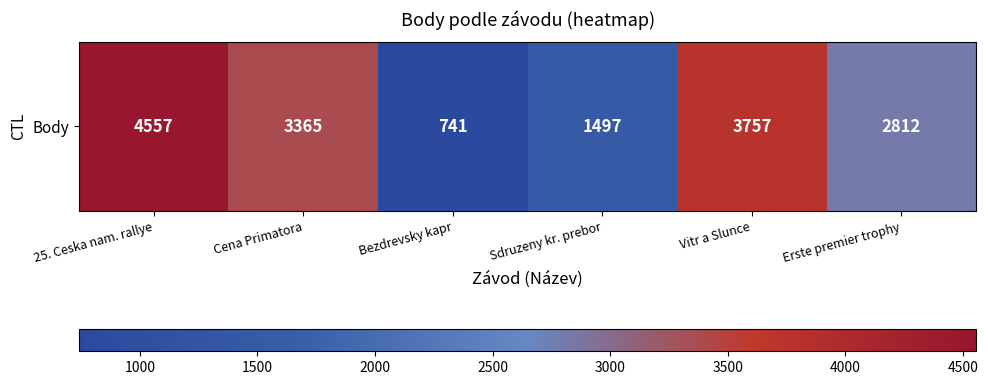

List the labels in order of value, largest first.

25. Ceska nam. rallye, Vitr a Slunce, Cena Primatora, Erste premier trophy, Sdruzeny kr. prebor, Bezdrevsky kapr